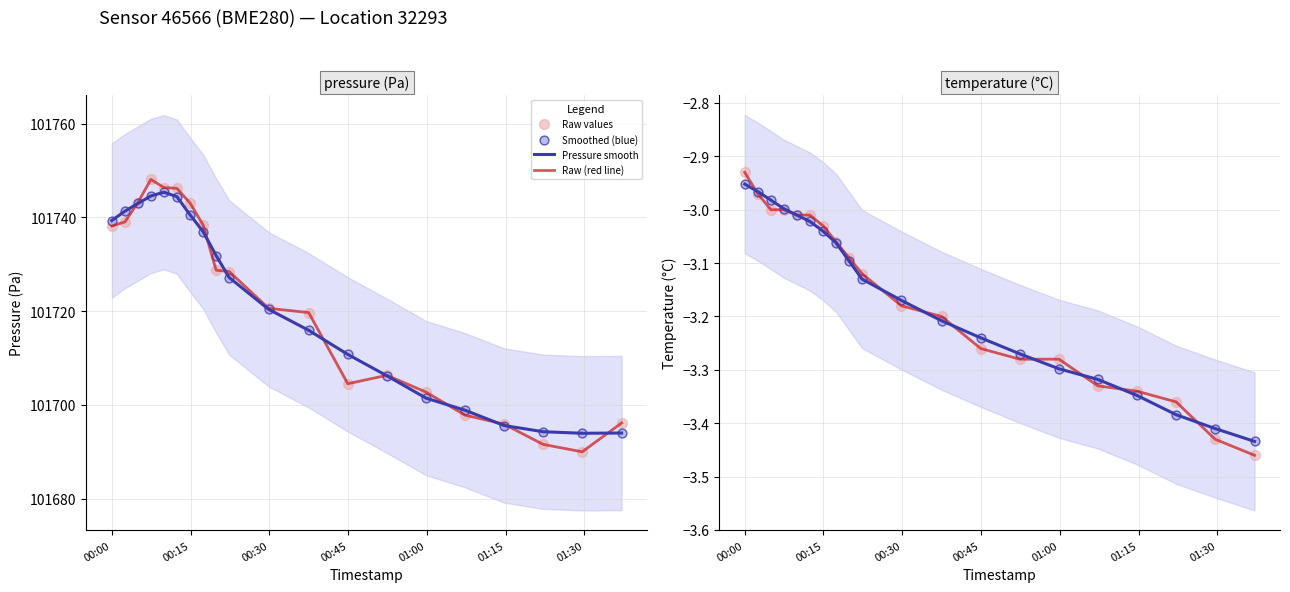

Which series has the largest total across all categories?

Pressure smooth